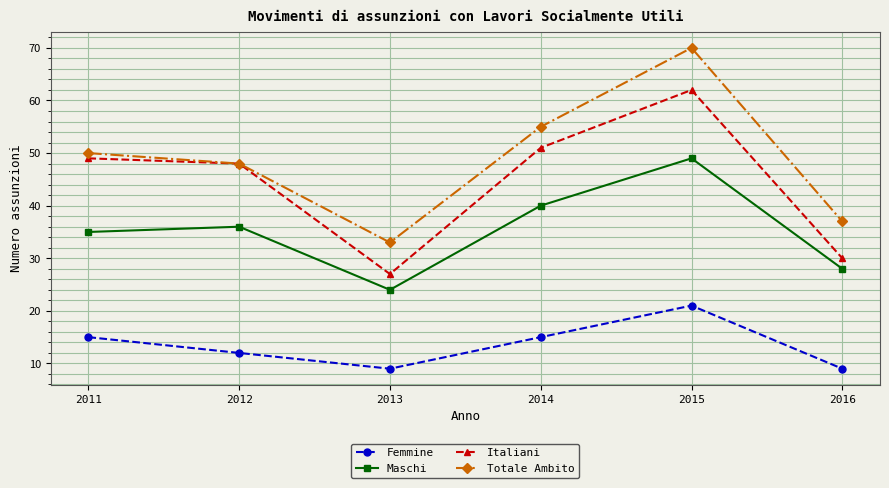

Which series has the widest spread of values?

Totale Ambito